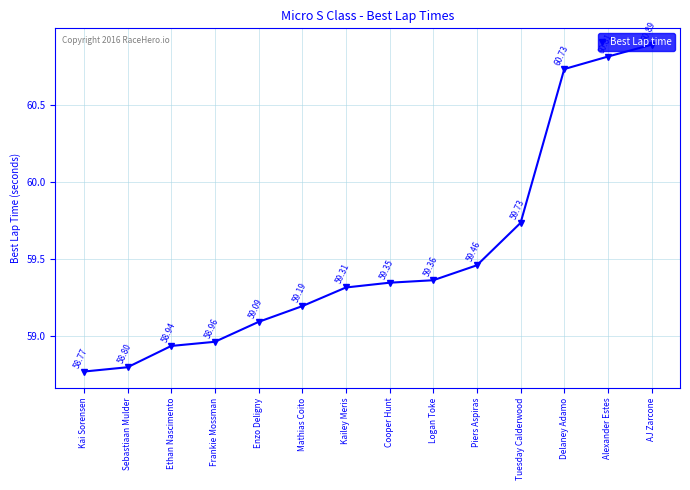

How many categories are shown in the chart?

14